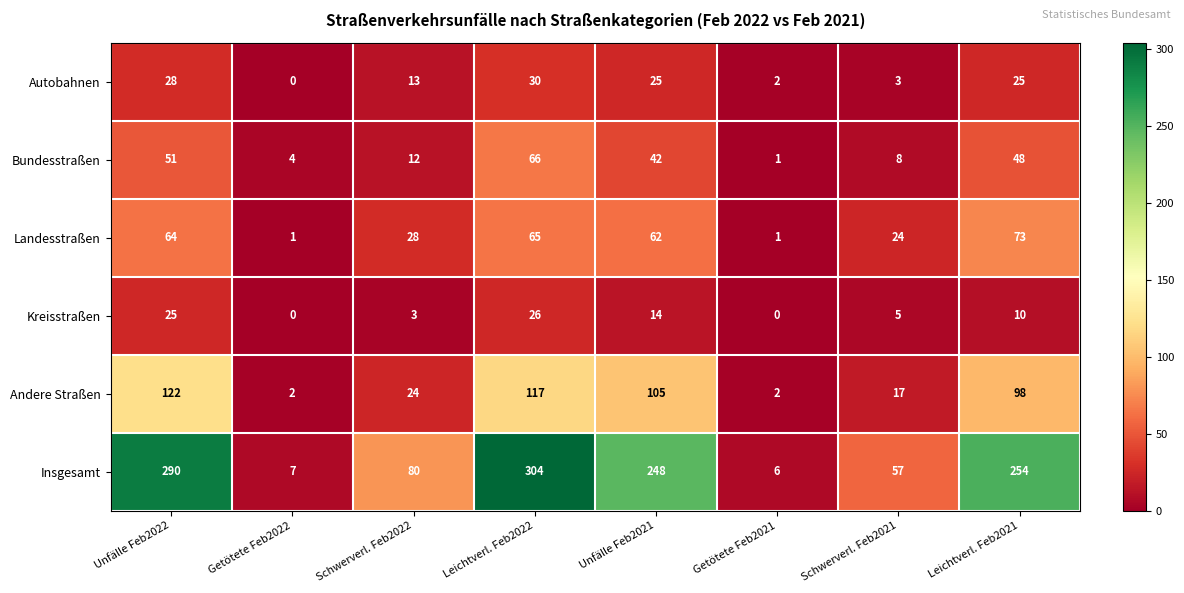

What is the total value across all series at Unfälle Feb2022?

580